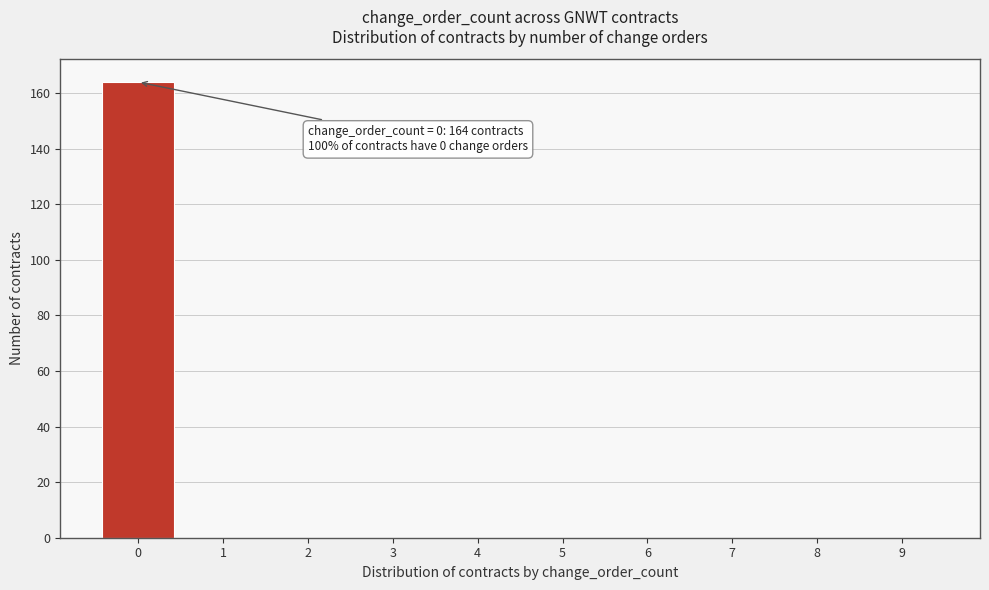

Which range on the x-axis has the tallest bar?

-0.5 to 0.5